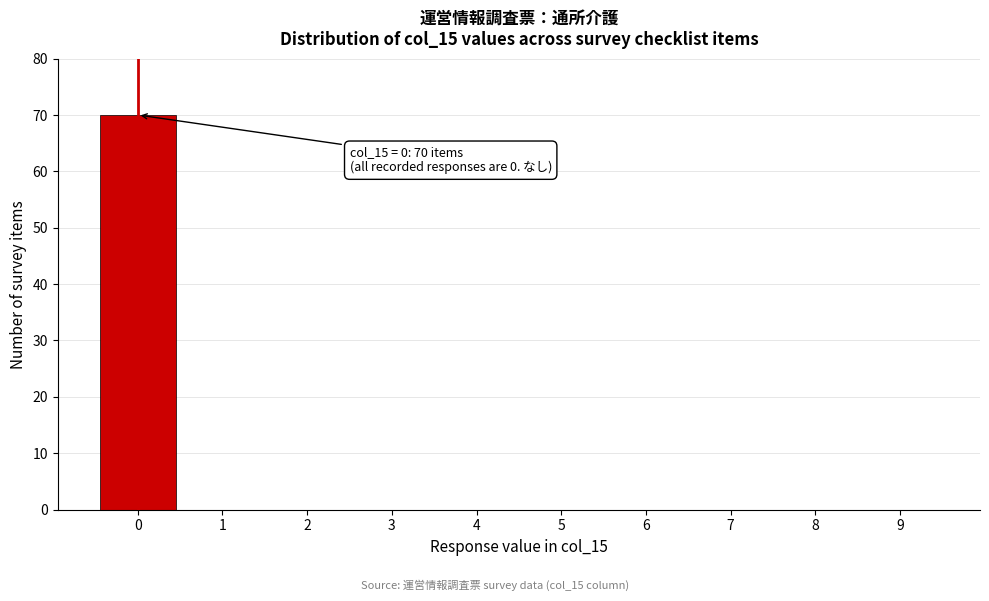

Reading right to left, what are all the values shown in this chart?

9=0	8=0	7=0	6=0	5=0	4=0	3=0	2=0	1=0	0=70